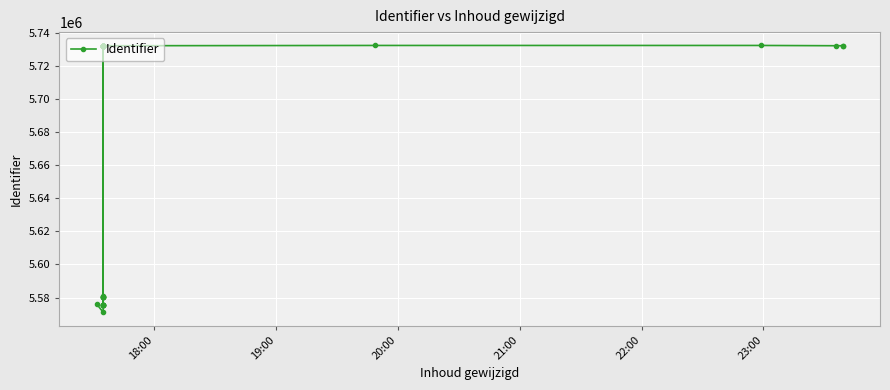

Reading left to right, transcribe all the data shown in this chart.

5576136	5571120	5580638	5731975	5732010	5580644	5731978	5731980	5731981	5731982	5731984	5731986	5732159	5731987	5731988	5731990	5580640	5580641	5580643	5732017	5575255	5575256	5575259	5732039	5580659	5575262	5575265	5575267	5732048	5732049	5732050	5732051	5732052	5732056	5732229	5732228	5732060	5732053	5732058